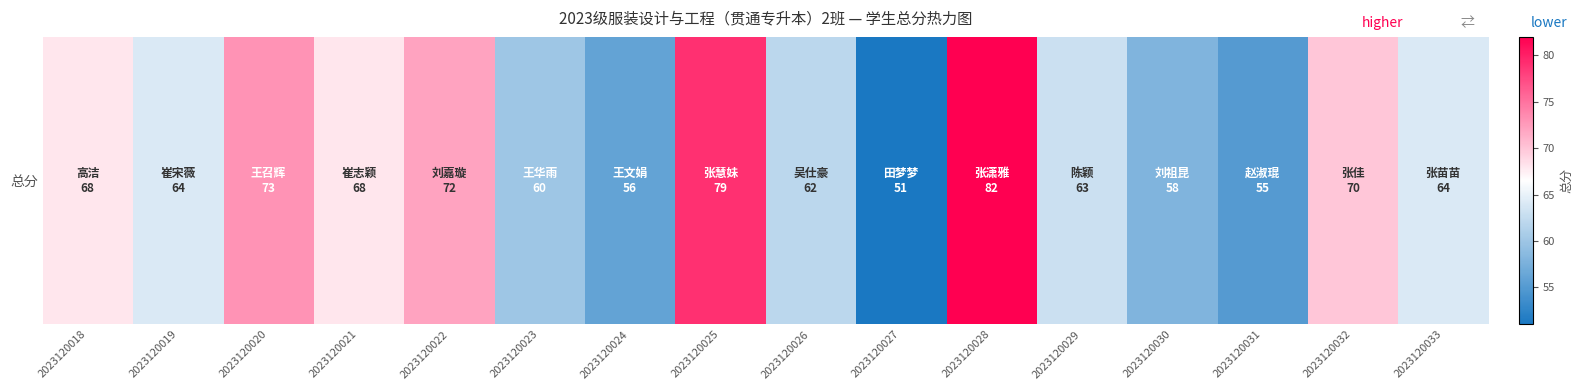

Reading left to right, list all the values displayed in this chart.

68	64	73	68	72	60	56	79	62	51	82	63	58	55	70	64